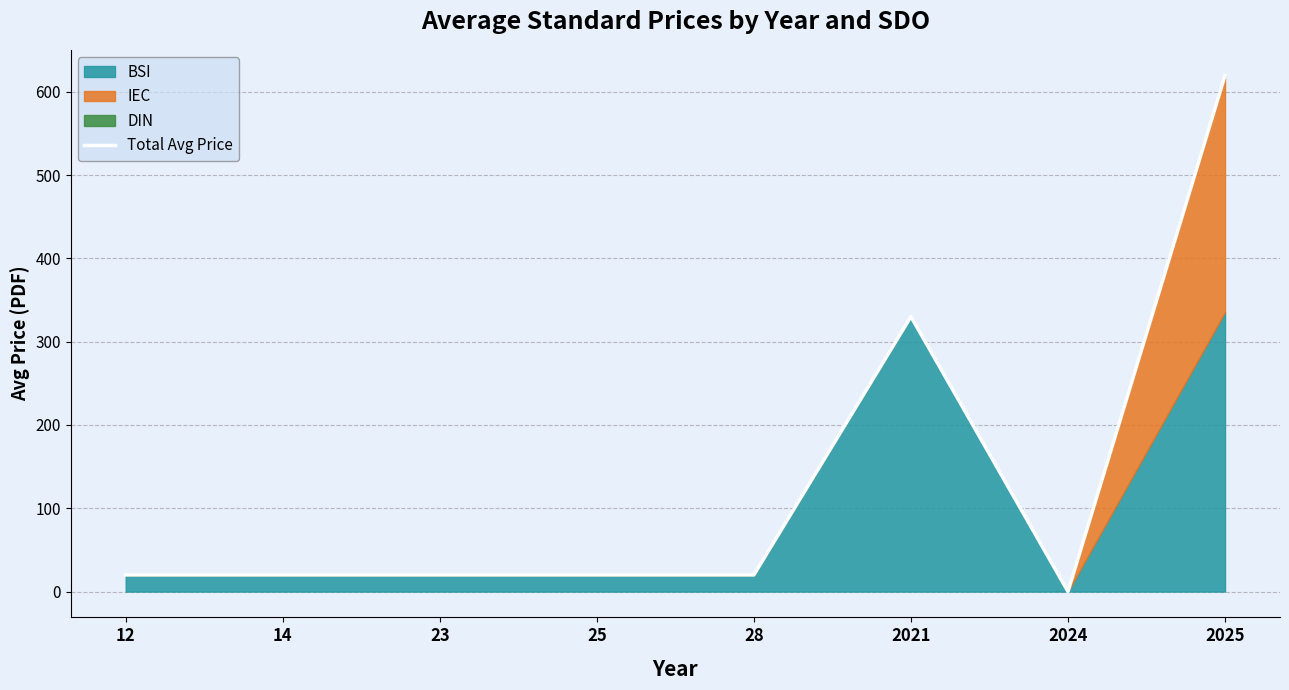

List the labels in order of value, largest first.

2025, 2021, 12, 14, 23, 25, 28, 2024